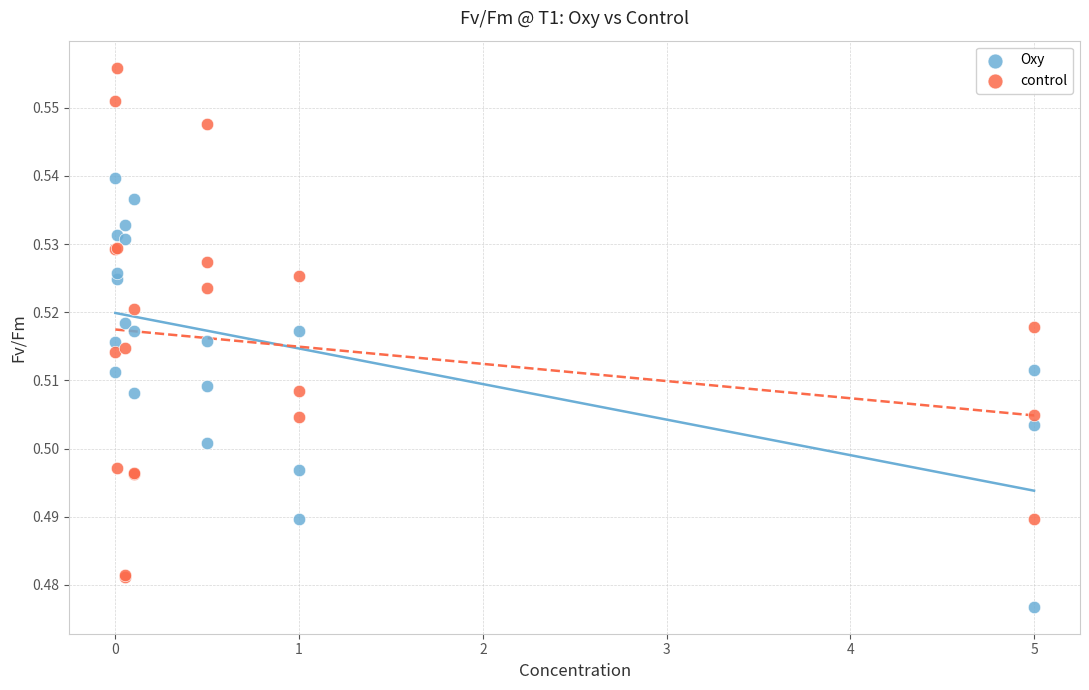

Which series has the largest Y range (max minus min)?

control